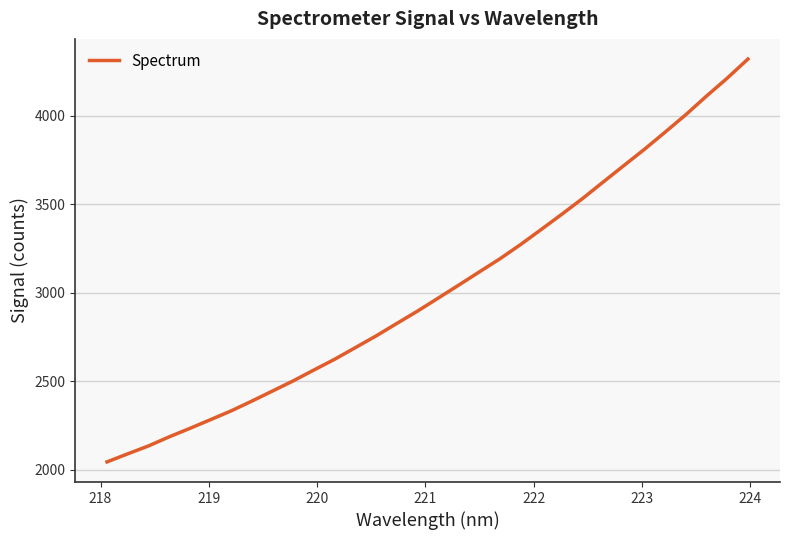

What is the minimum value shown in the chart?

2044.2